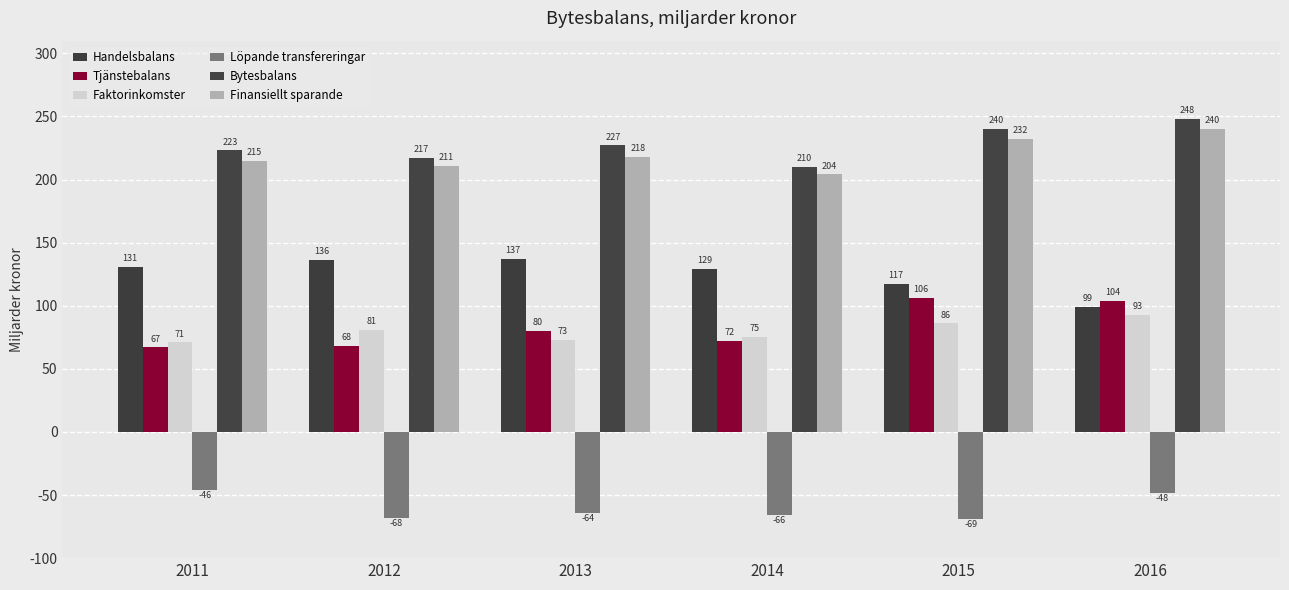

Rank the categories by Finansiellt sparande value from lowest to highest.

2014, 2012, 2011, 2013, 2015, 2016